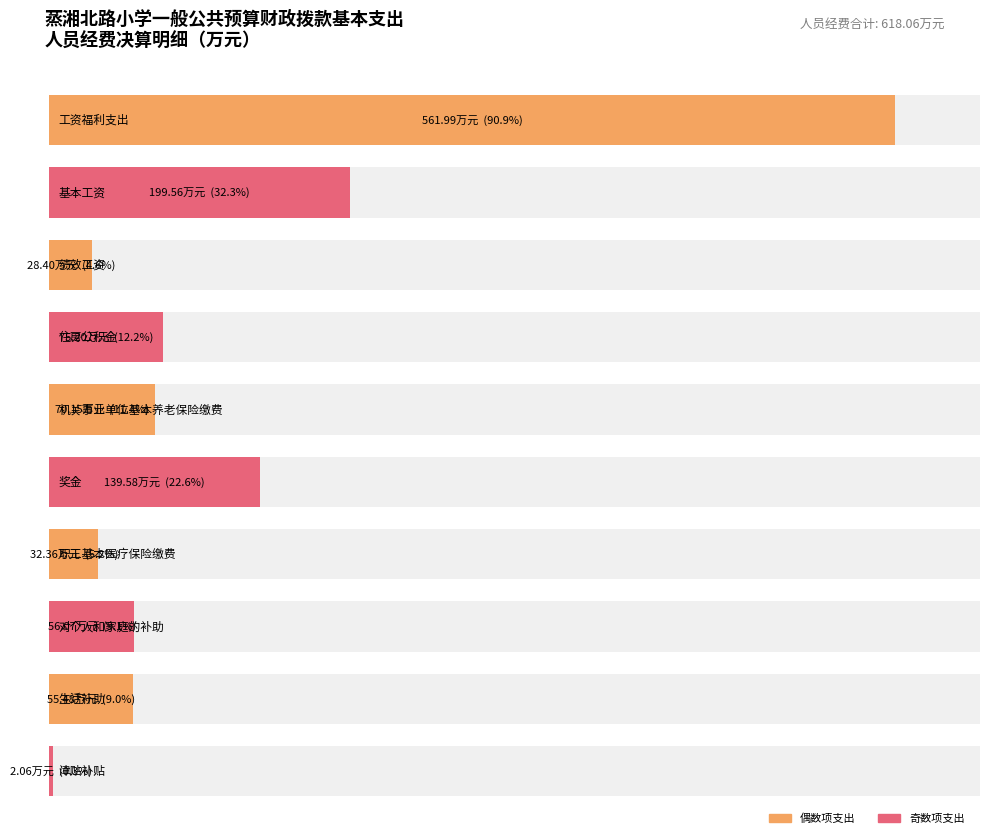

Which has a higher value, 工资福利支出 or 职工基本医疗保险缴费?

工资福利支出